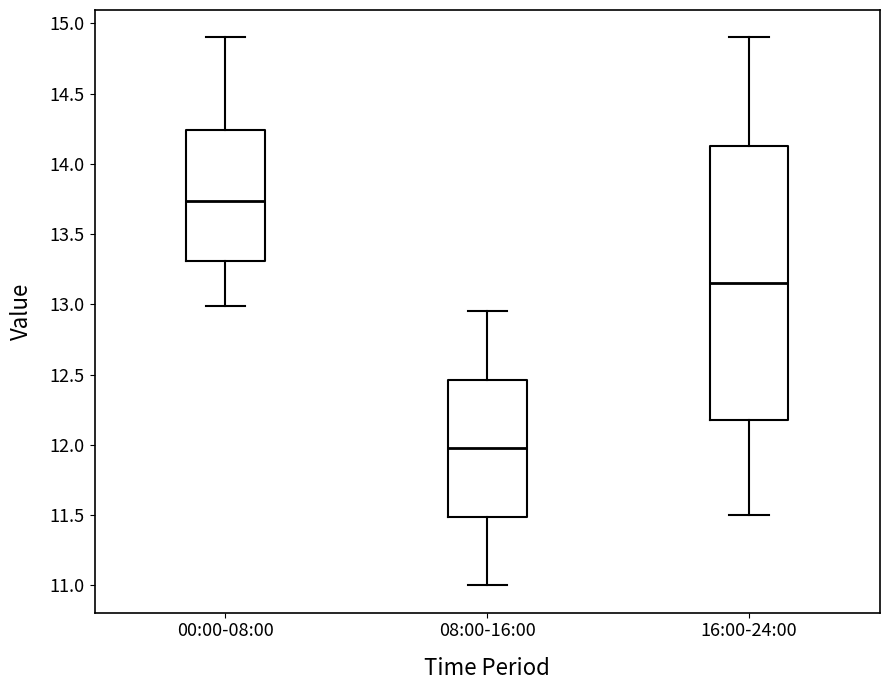

Reading left to right, transcribe this box plot: for each box, give where its median line is, the range the box spans, and where its two whiskers end, as read against the y-axis. The values are not printed on the chart, so give them approximately, as read against the axis.

00:00-08:00: median 13.75, box 13.30 to 14.25, whiskers 13.00 to 14.90
08:00-16:00: median 12.00, box 11.50 to 12.45, whiskers 11.00 to 12.95
16:00-24:00: median 13.15, box 12.20 to 14.15, whiskers 11.50 to 14.90